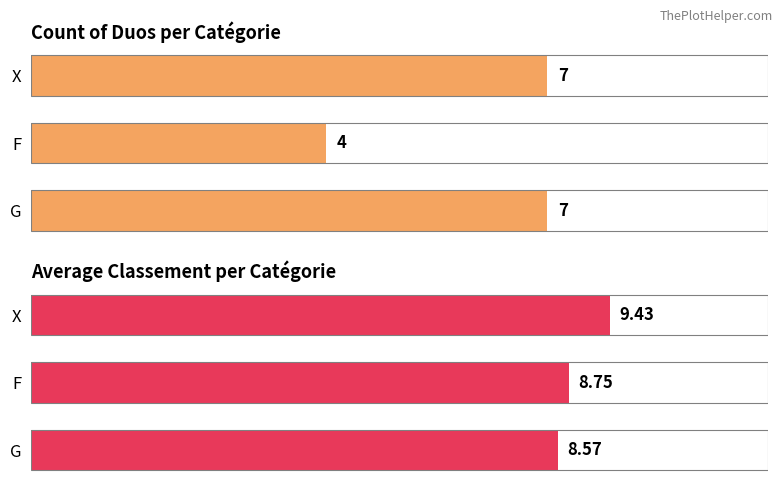

Rank the series by their maximum value, from highest to lowest.

Average Rank, Count